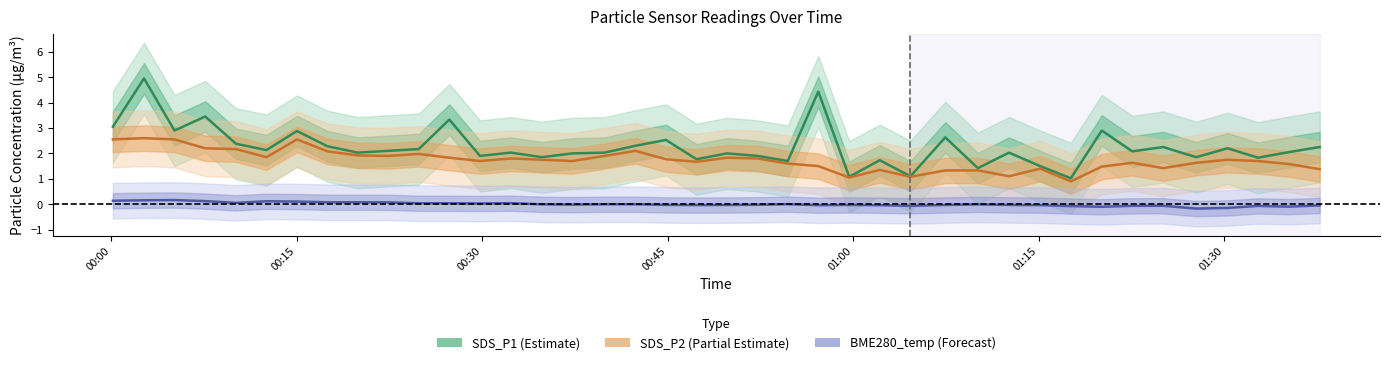

How many lines are shown in the chart?

3